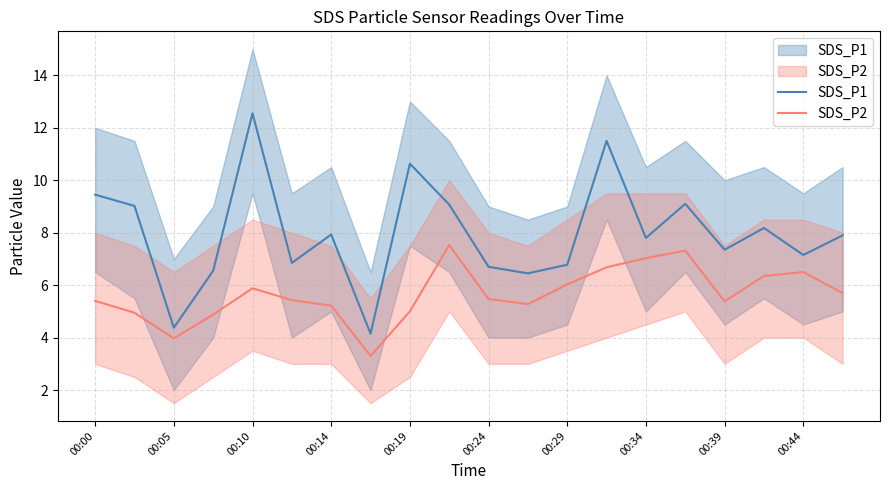

Which series has the largest total across all categories?

SDS_P1